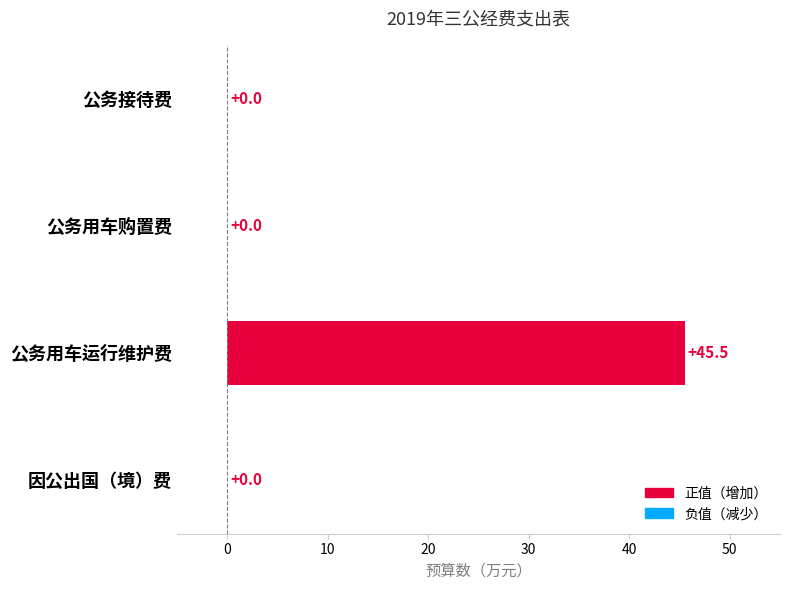

What is the sum of all values?

45.5